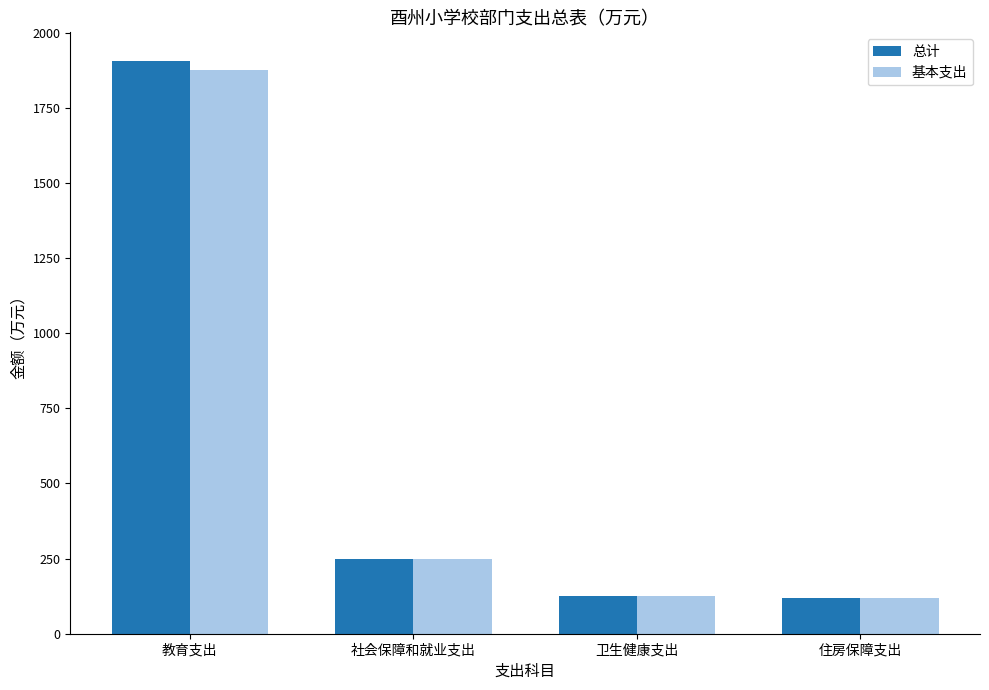

What is the spread (max minus min) of values at 教育支出?

30.0